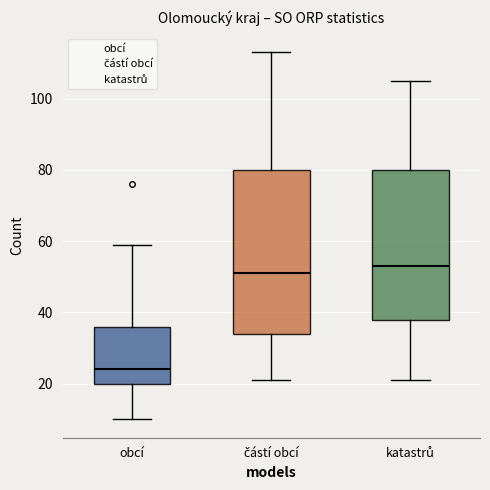

Where does the median line of the box for obcí sit on the y-axis? The values are not printed on the chart, so give them approximately, as read against the axis.

24